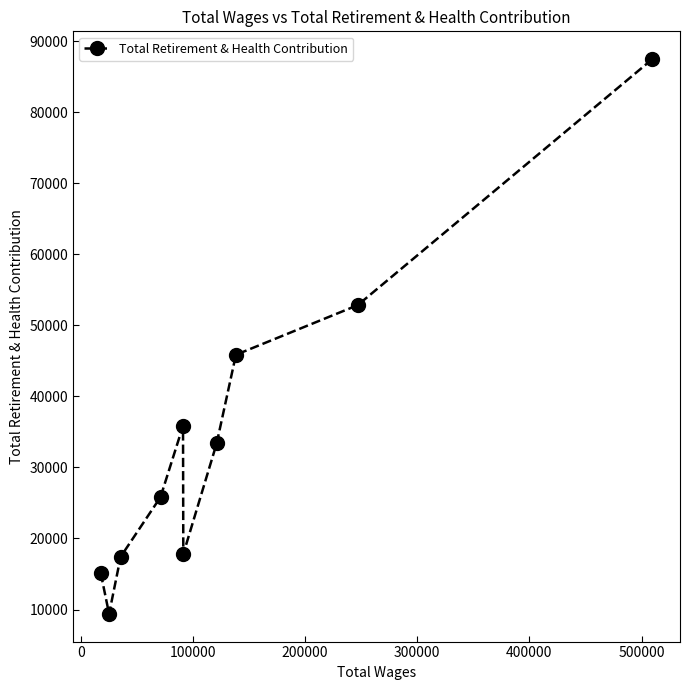

Does the chart display data point markers on the line(s)?

Yes